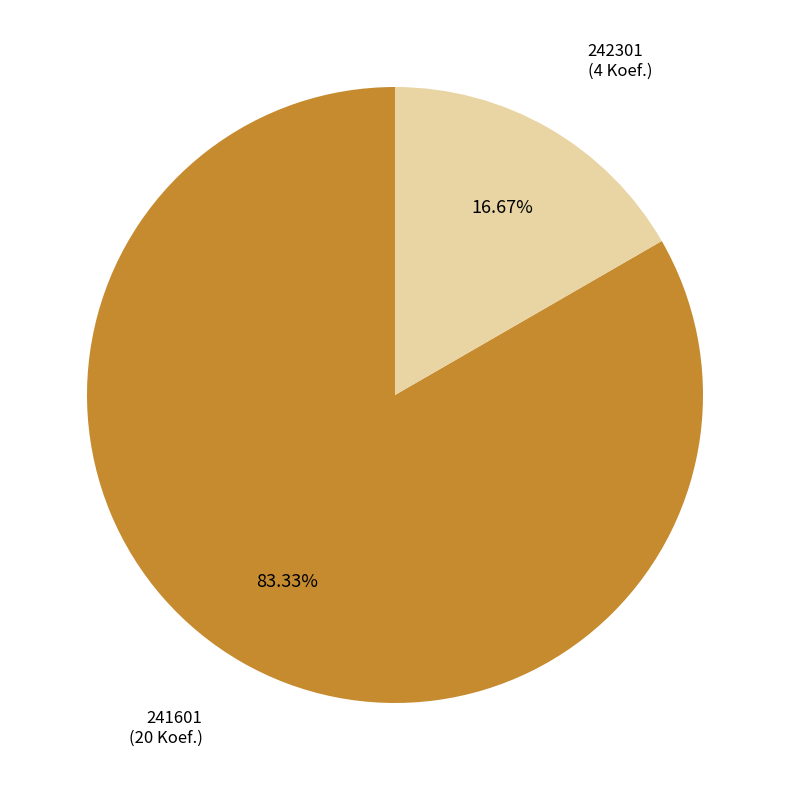

Is 241601 the majority of the pie?

Yes